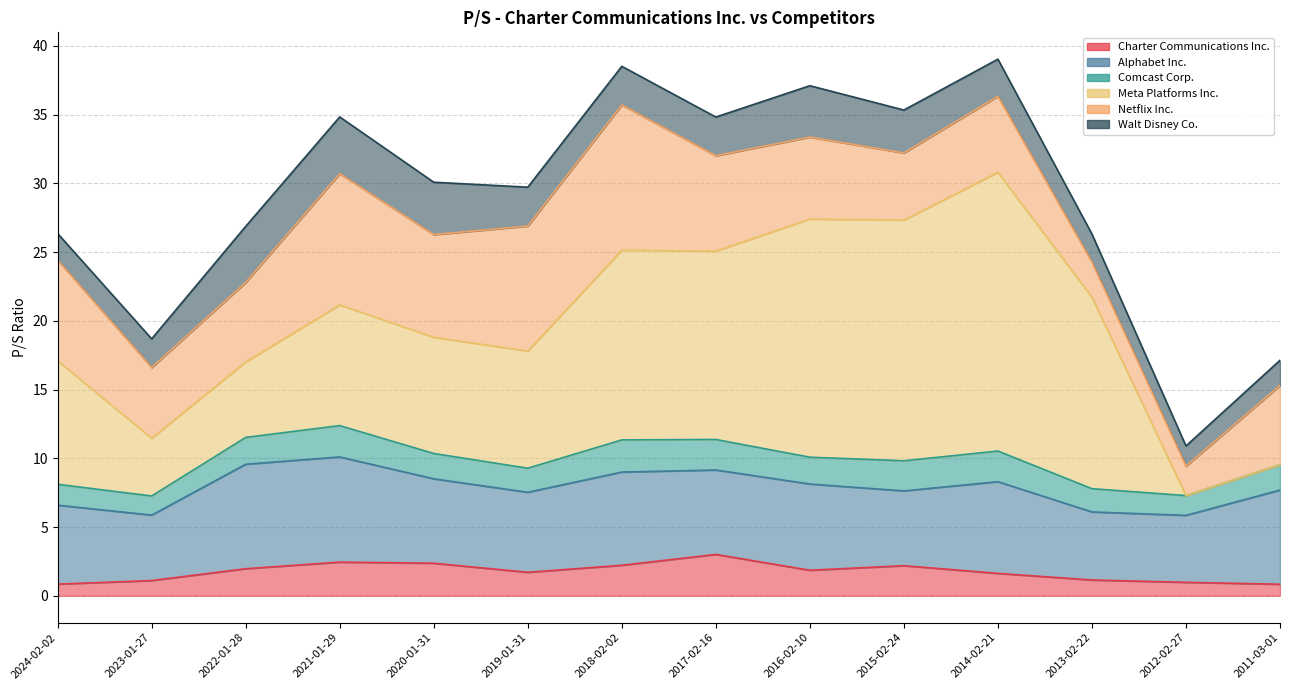

At how many categories does at least one series exceed 6?

12